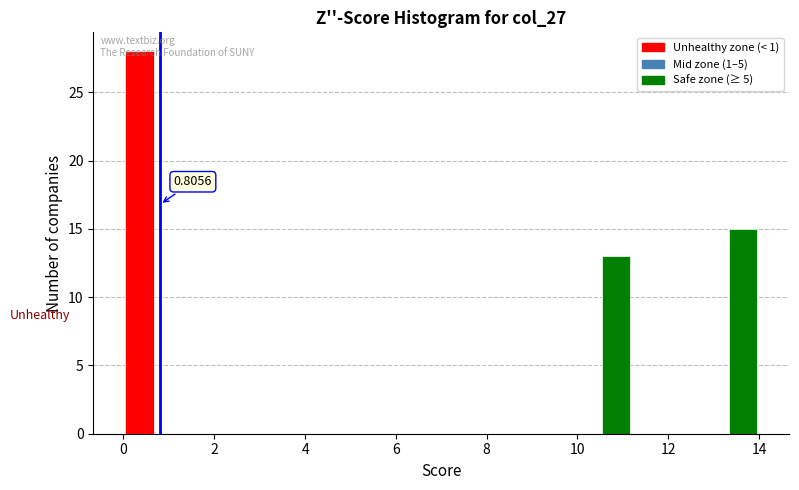

Read against the x-axis, roughly where is the centre of the tallest bar?

0.4